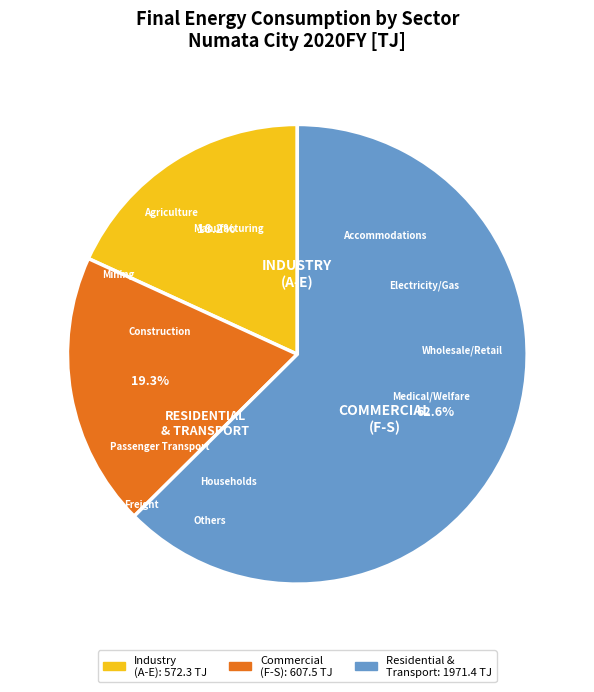

How many segments does this pie chart have?

3